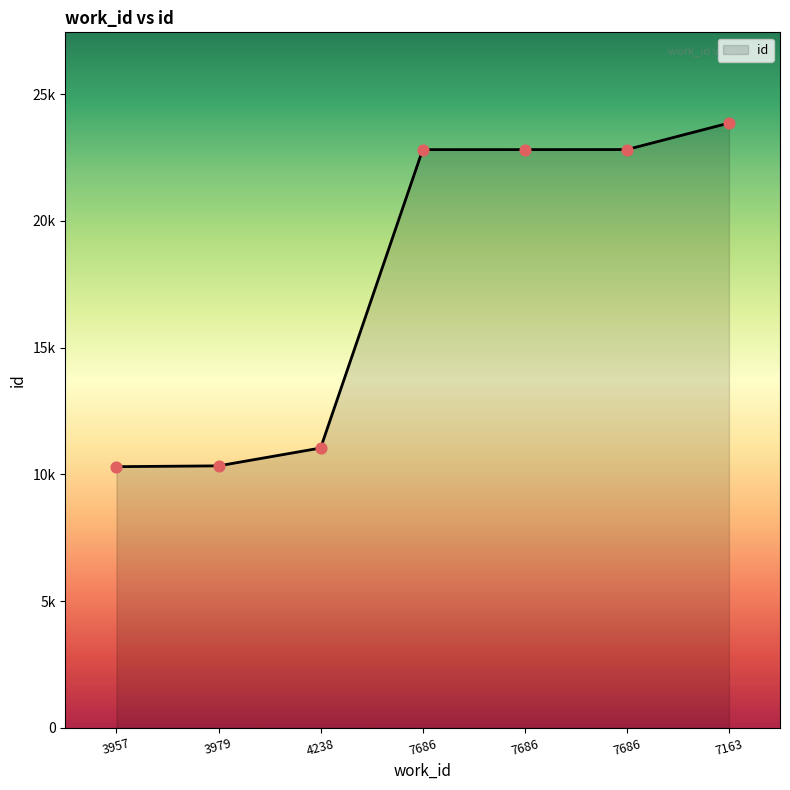

Is this an area chart (filled region under the line)?

Yes